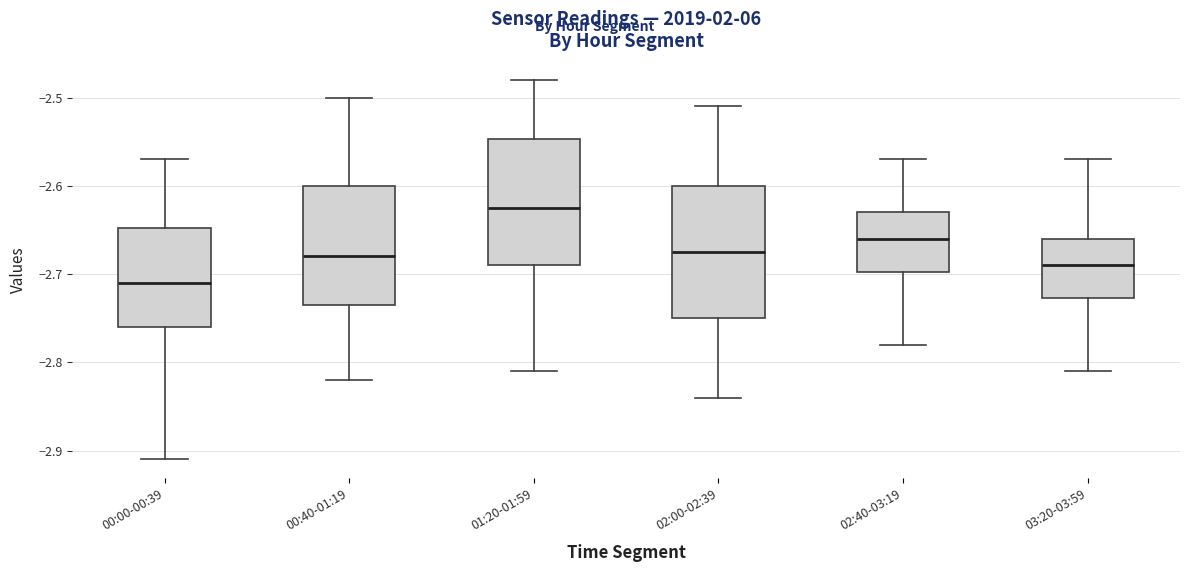

Reading left to right, transcribe this box plot: for each box, give where its median line is, the range the box spans, and where its two whiskers end, as read against the y-axis. The values are not printed on the chart, so give them approximately, as read against the axis.

00:00-00:39: median -2.71, box -2.76 to -2.65, whiskers -2.91 to -2.57
00:40-01:19: median -2.68, box -2.73 to -2.60, whiskers -2.82 to -2.50
01:20-01:59: median -2.62, box -2.69 to -2.55, whiskers -2.81 to -2.48
02:00-02:39: median -2.67, box -2.75 to -2.60, whiskers -2.84 to -2.51
02:40-03:19: median -2.66, box -2.70 to -2.63, whiskers -2.78 to -2.57
03:20-03:59: median -2.69, box -2.73 to -2.66, whiskers -2.81 to -2.57